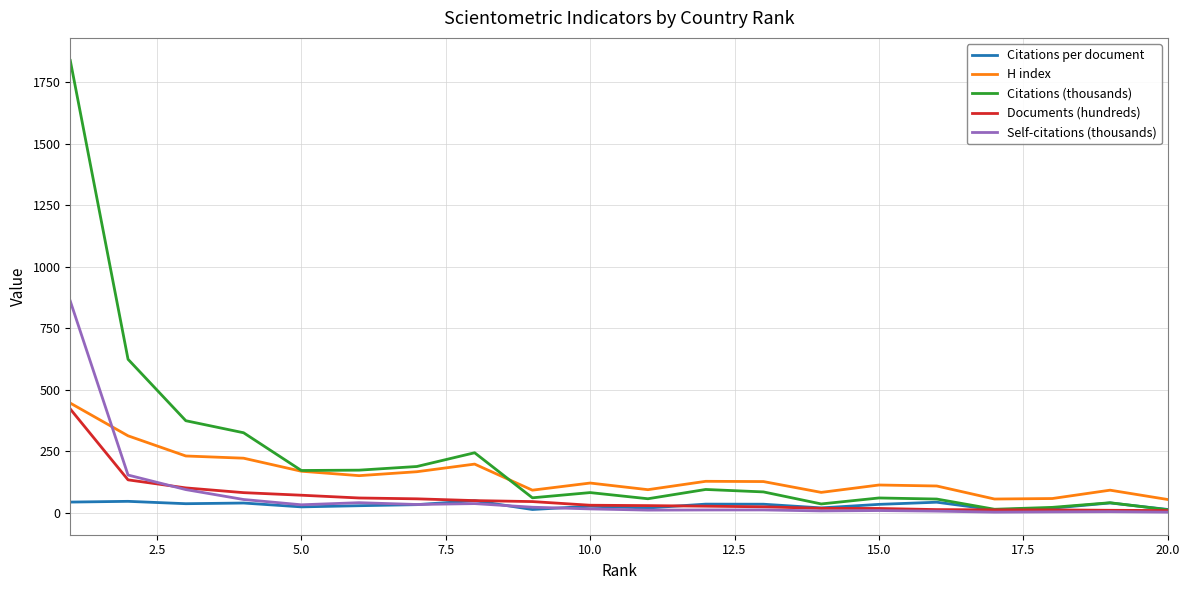

How many lines are shown in the chart?

5